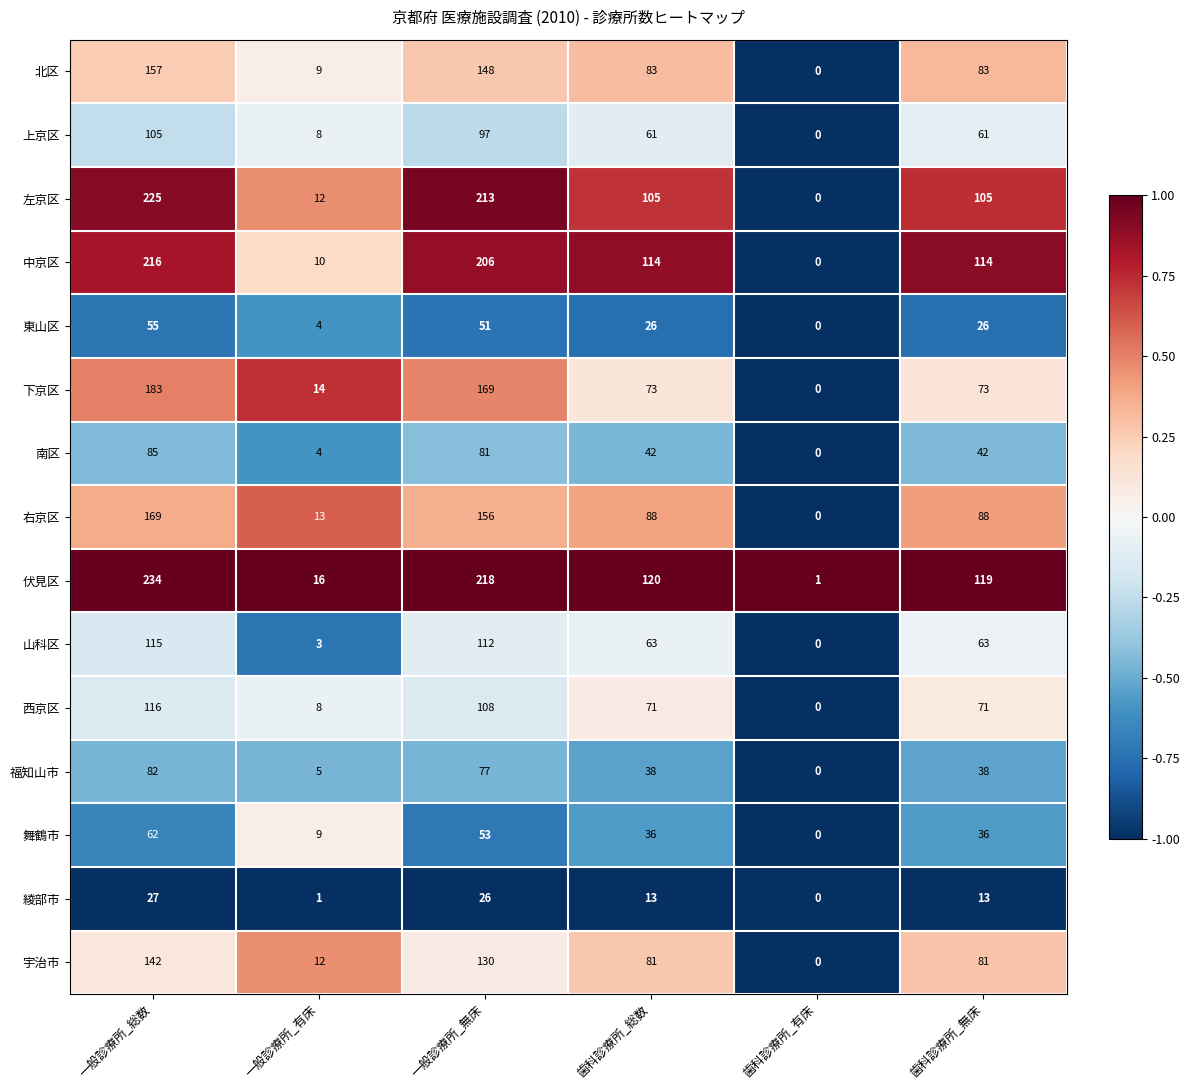

List the series in order of their peak value, highest first.

伏見区, 左京区, 中京区, 下京区, 右京区, 北区, 宇治市, 西京区, 山科区, 上京区, 南区, 福知山市, 舞鶴市, 東山区, 綾部市